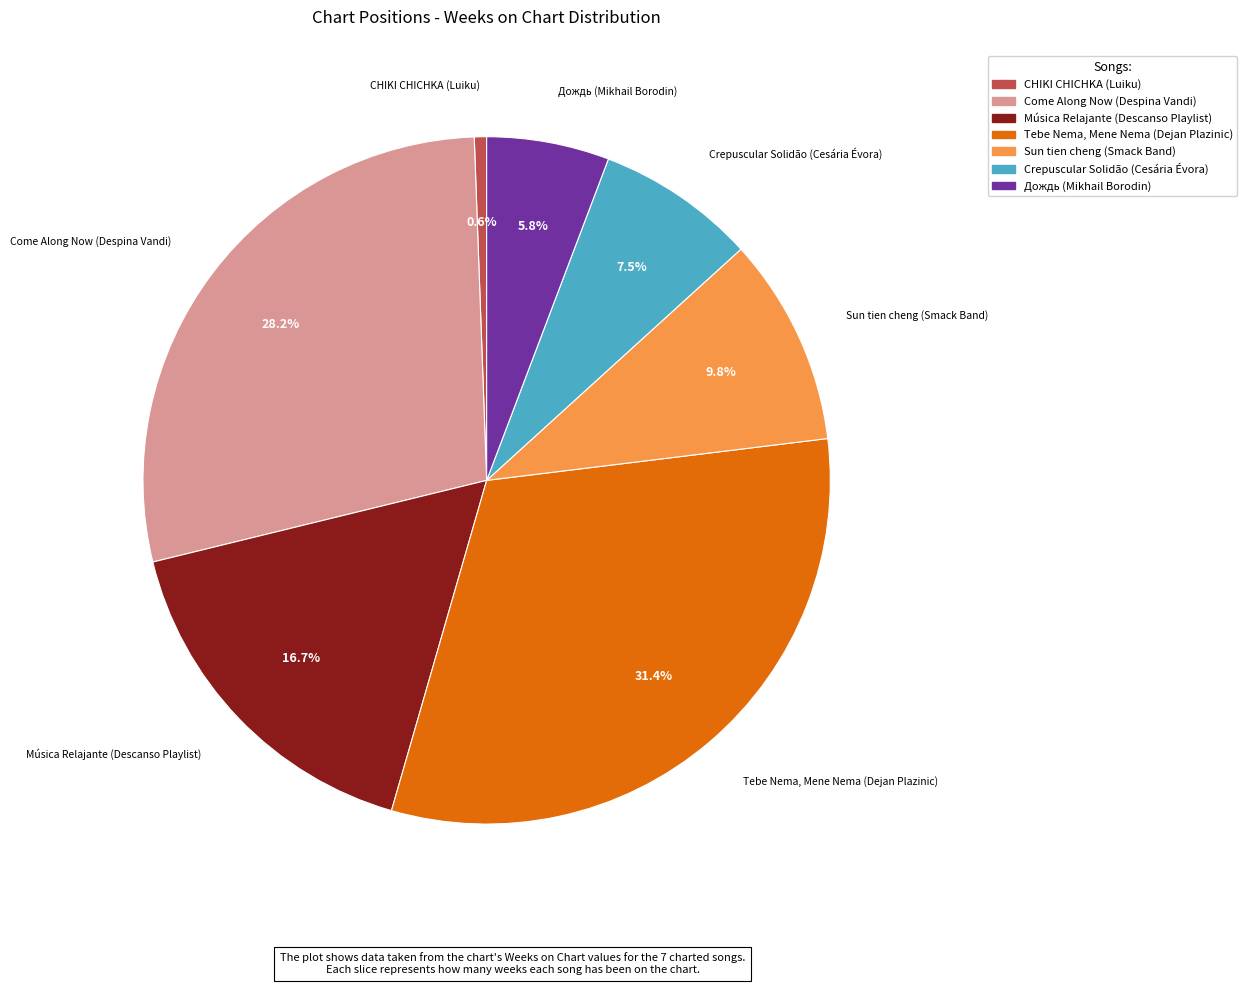

Combined, do Música Relajante (Descanso Playlist) and Come Along Now (Despina Vandi) account for over 50%?

No